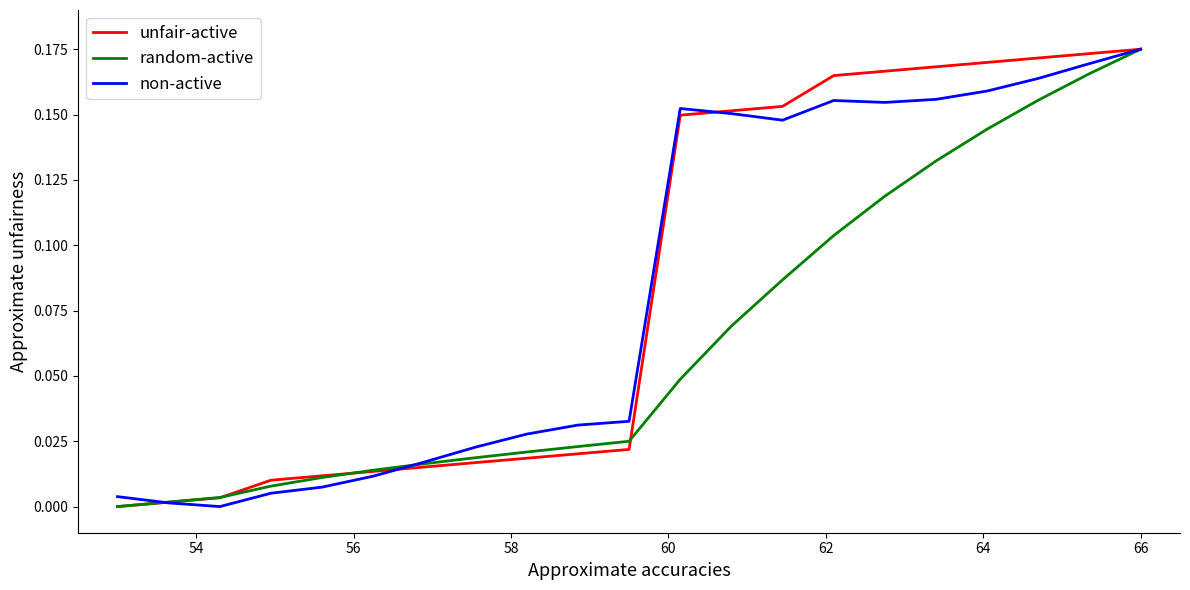

After their last crossing, which series has the higher values: non-active or unfair-active?

unfair-active